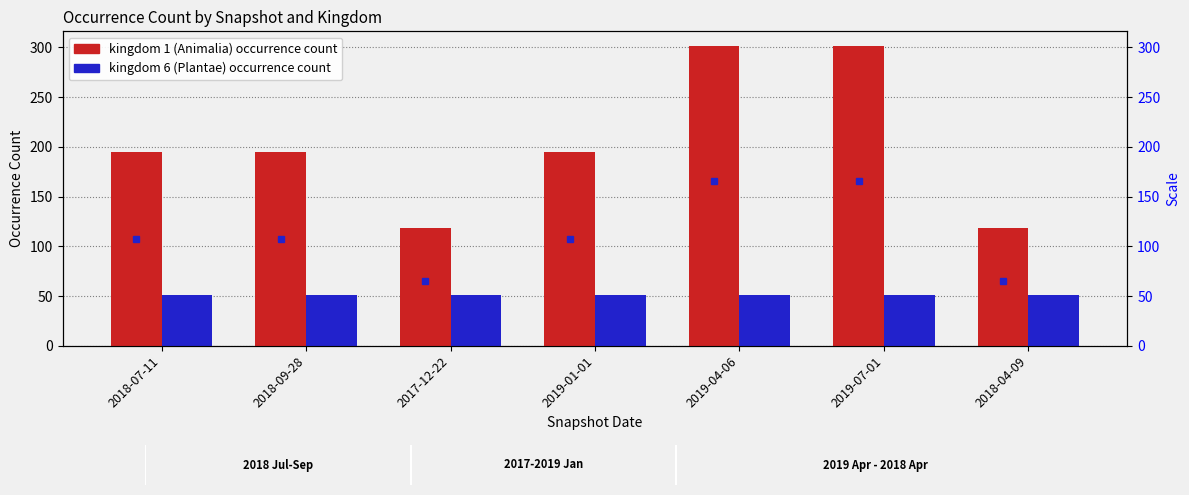

At how many categories does at least one series exceed 211?

2